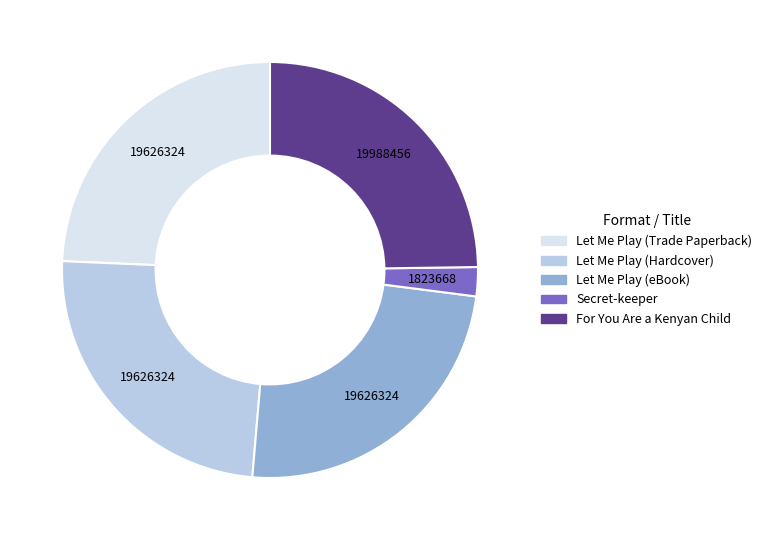

Does Let Me Play (Hardcover) account for over 50% of the chart?

No